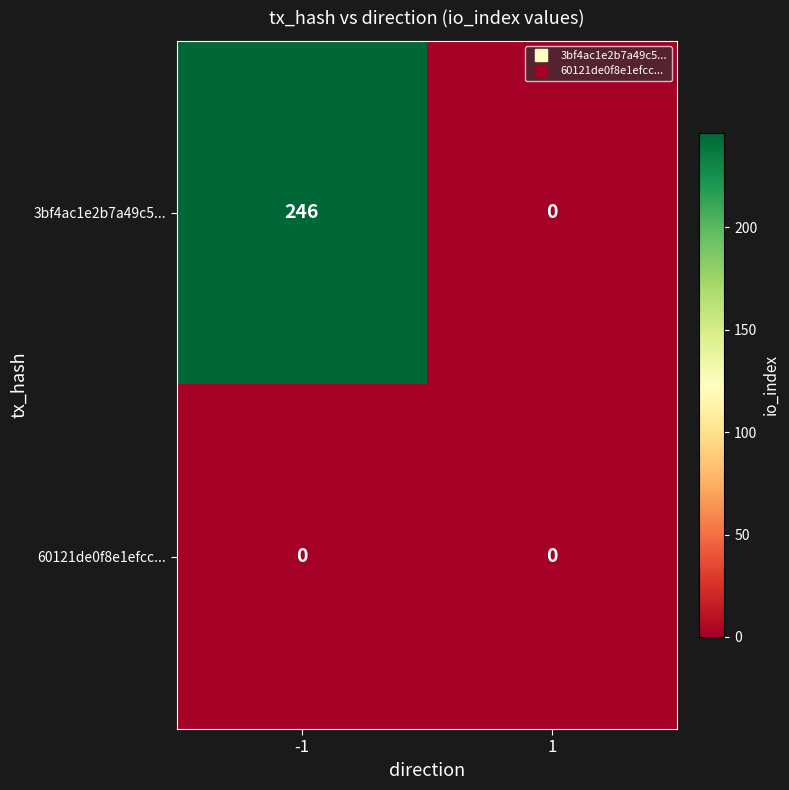

At which category is the sum across all series the highest?

-1